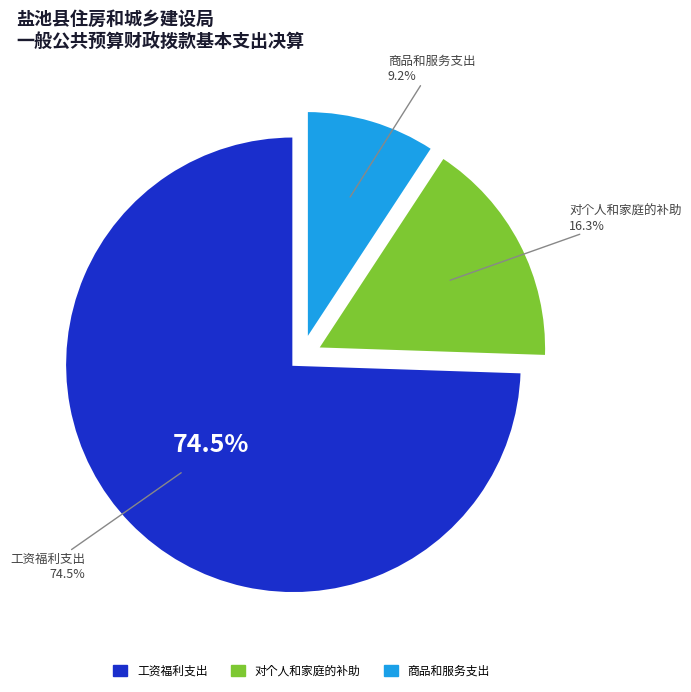

To the nearest percent, what percentage of the pie is 商品和服务支出?

9%